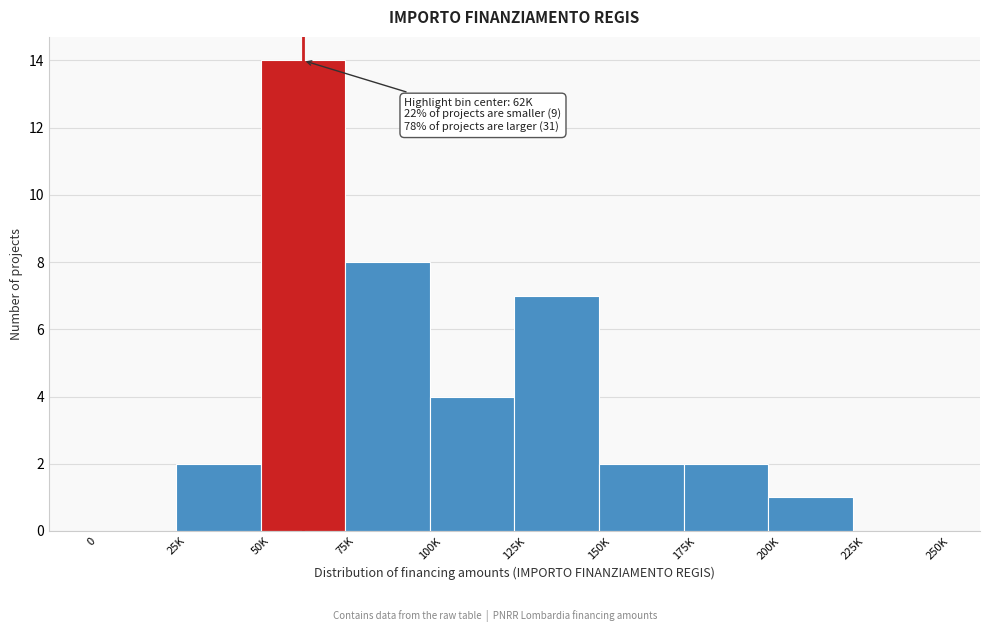

Reading right to left, transcribe all the data shown in this chart.

225K=0	200K=1	175K=2	150K=2	125K=7	100K=4	75K=8	50K=14	25K=2	0=0